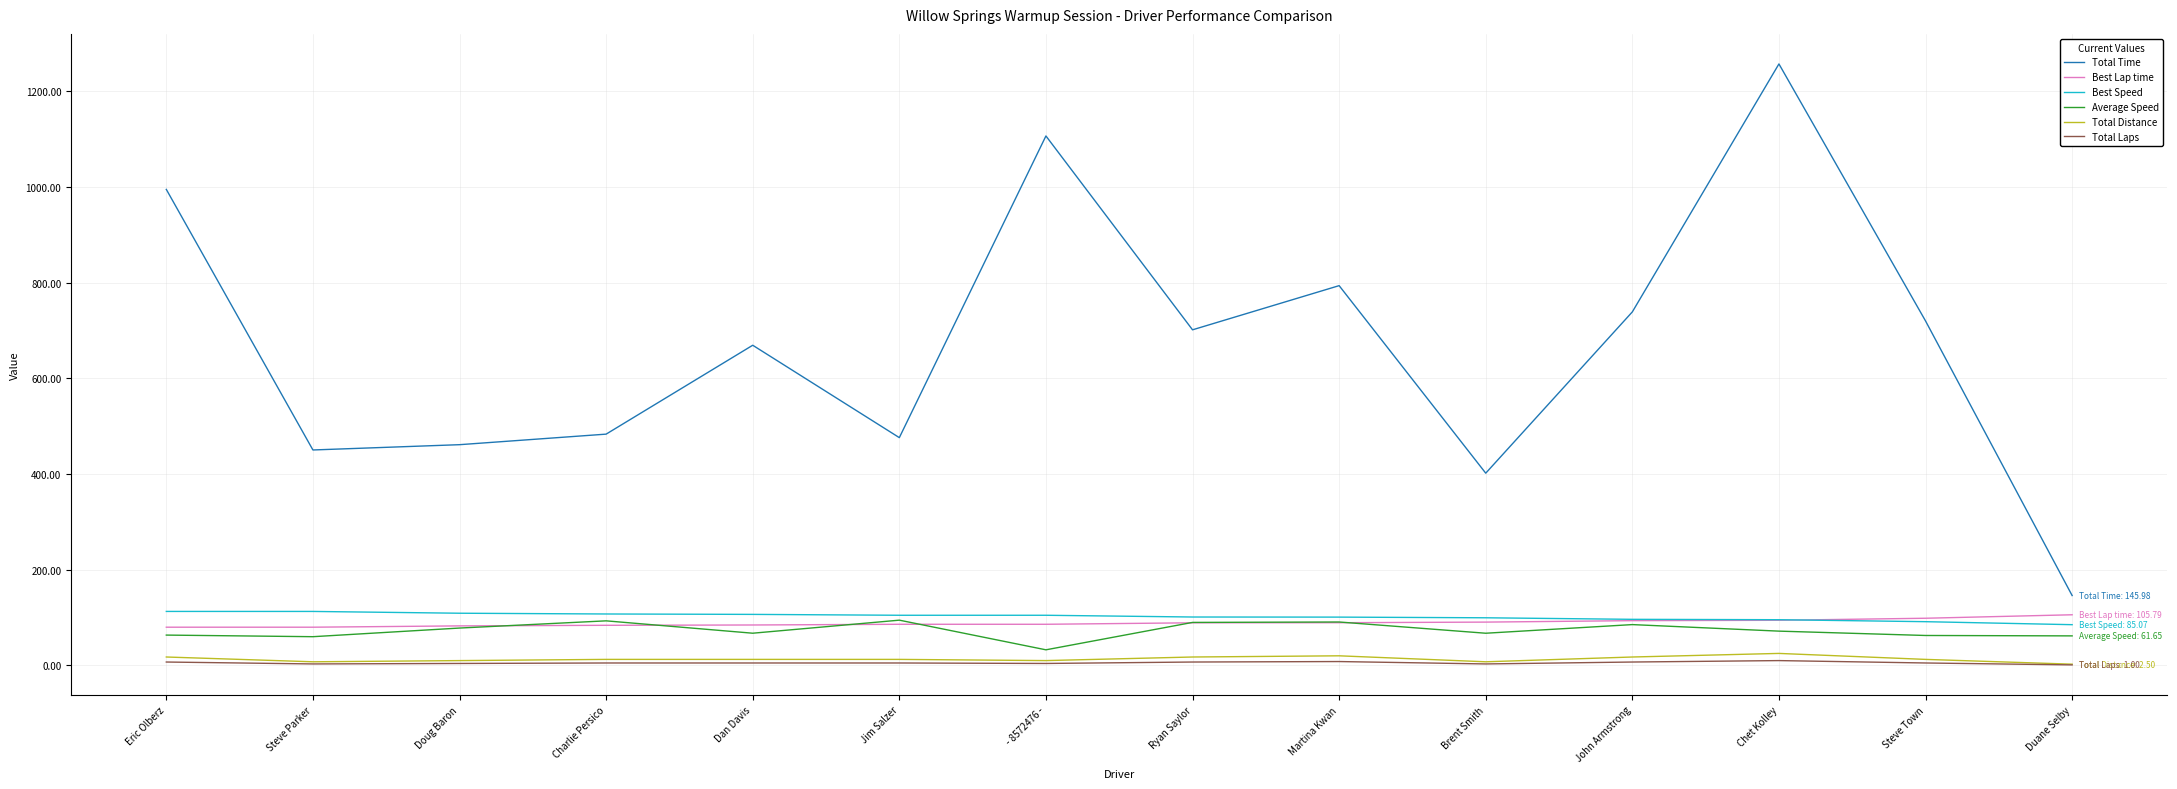

True or false: Average Speed has a value of 60.0 at Steve Parker.

True